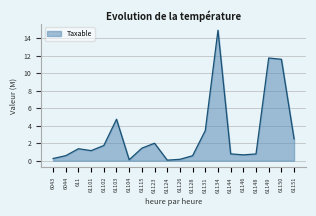

How many lines are shown in the chart?

1